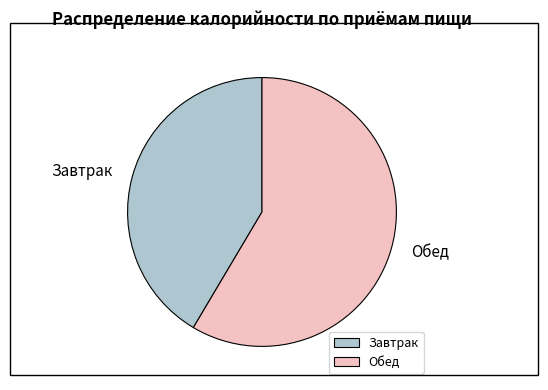

The Обед slice represents 59% of the pie. True or false?

True